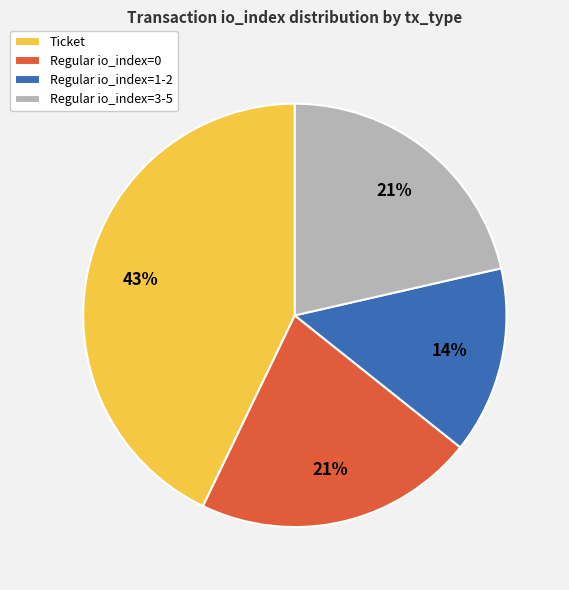

To the nearest percent, what portion does Ticket represent?

43%